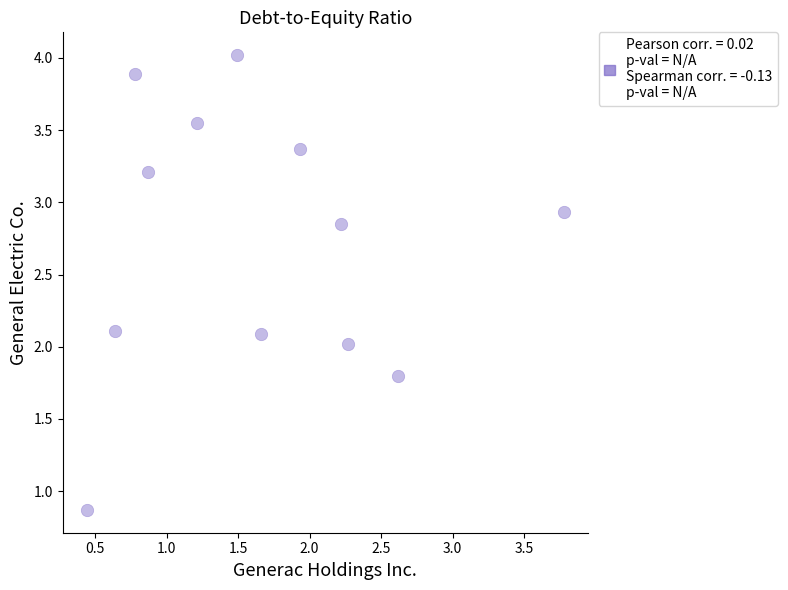

What is the range of X values (max minus min)?

3.3